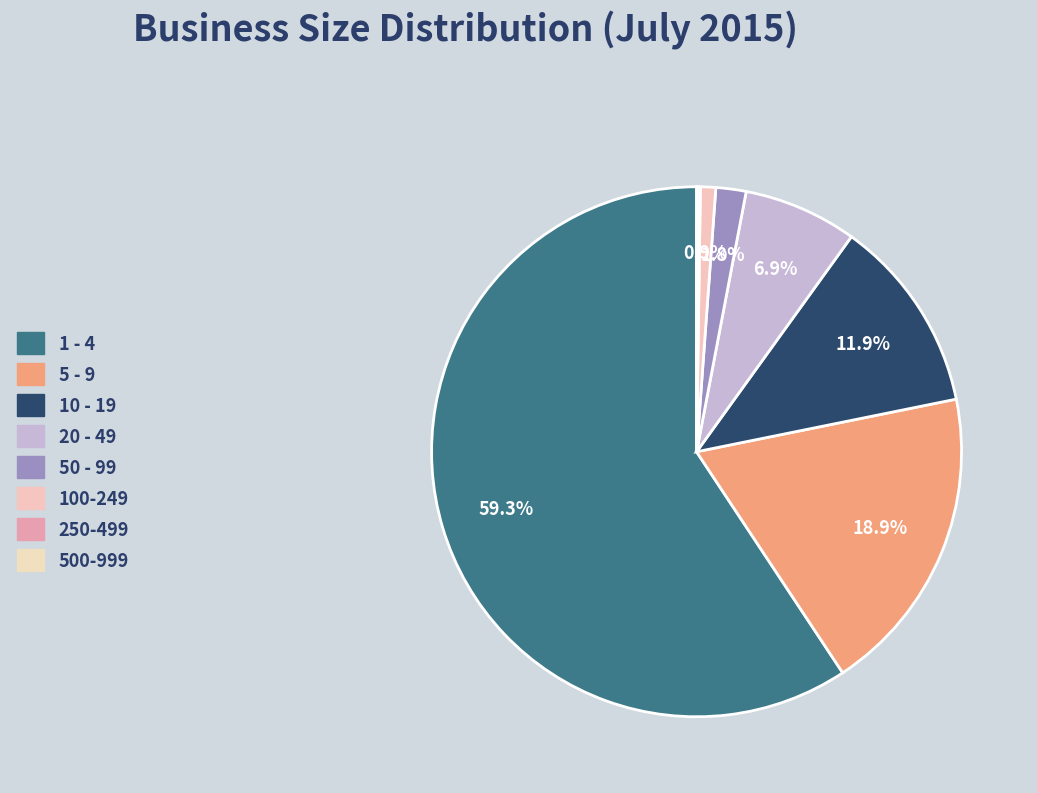

What percentage is NOT represented by 50 - 99?

98.2%